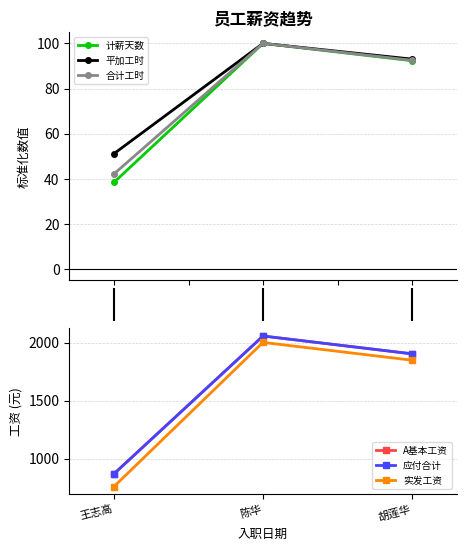

What is the value of the 平加工时 point at the 2nd from the left?

100.0